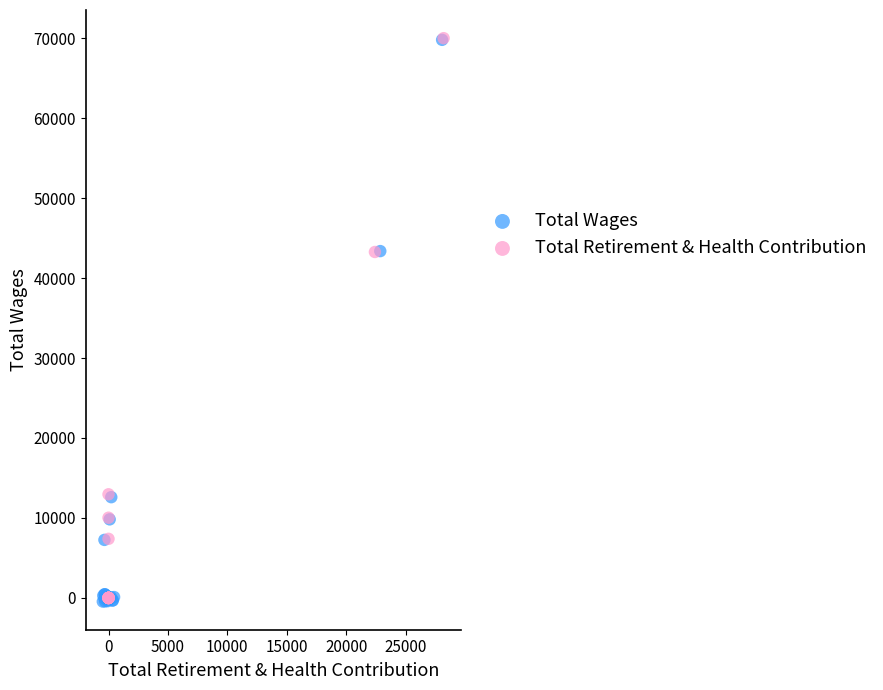

Which series has the widest spread of Y values?

Total Wages